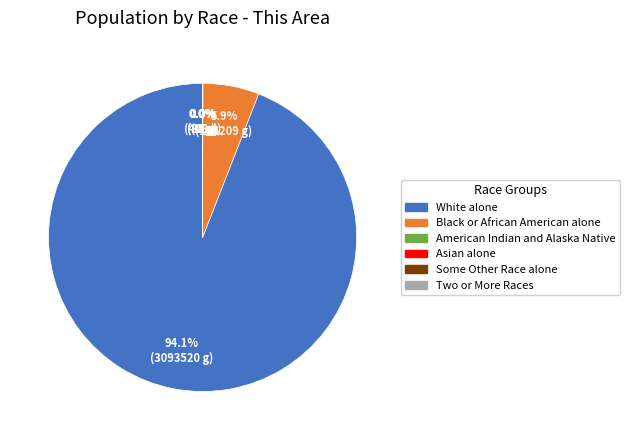

What percentage is the White alone slice, to the nearest percent?

94%